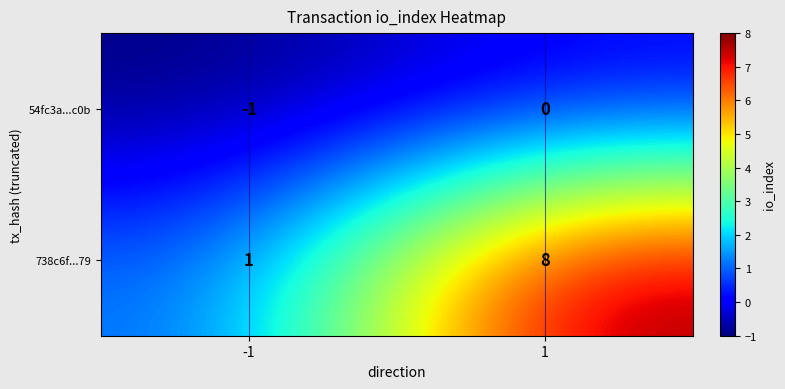

Rank the series by their average value, from lowest to highest.

54fc3a...c0b, 738c6f...79